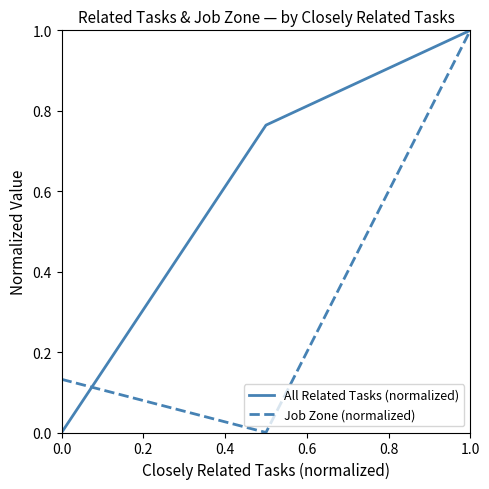

What are all the series names shown in the legend?

All Related Tasks (normalized), Job Zone (normalized)